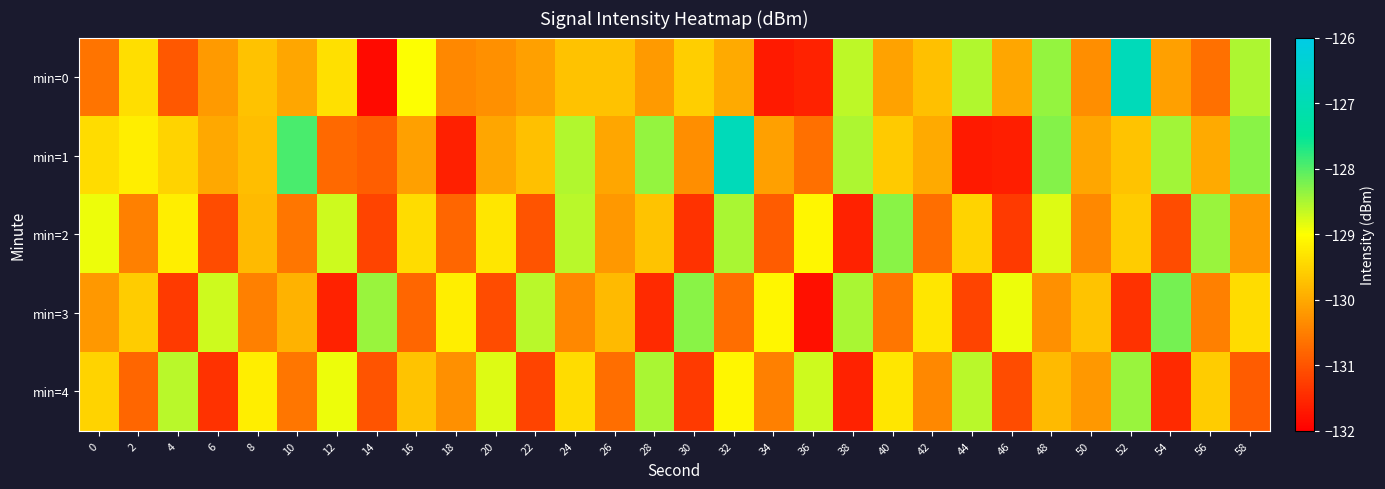

Which series has the widest spread of values?

min=0